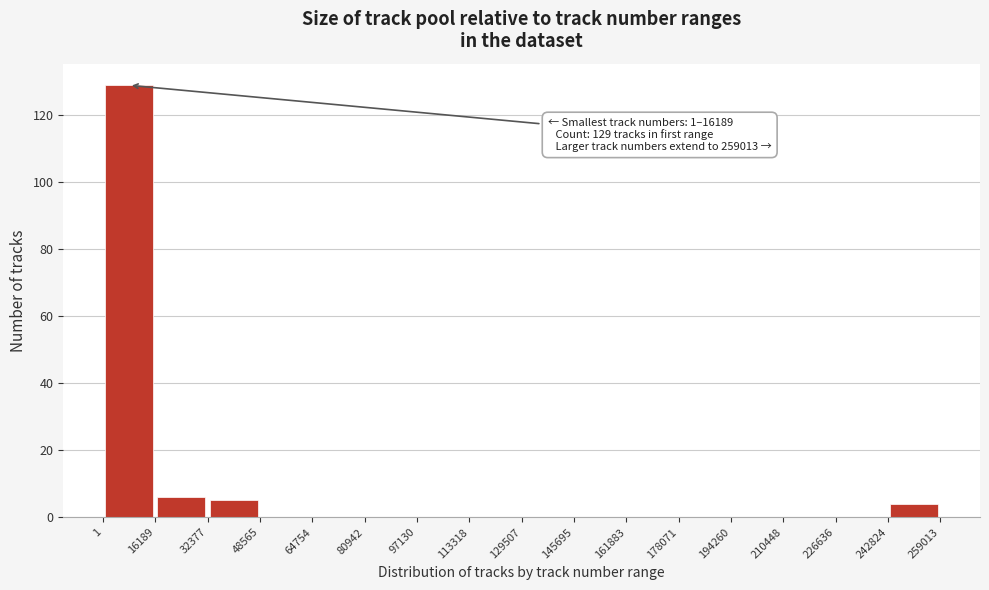

Over which range of the x-axis is the bar tallest?

1 to 16189